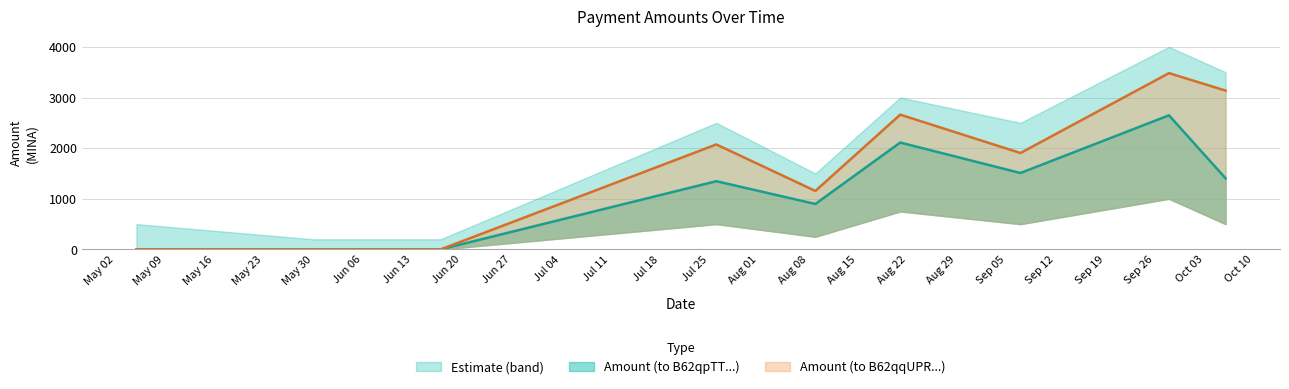

True or false: Amount (to B62qpTT...) and Amount (to B62qqUPR...) cross at least once.

False